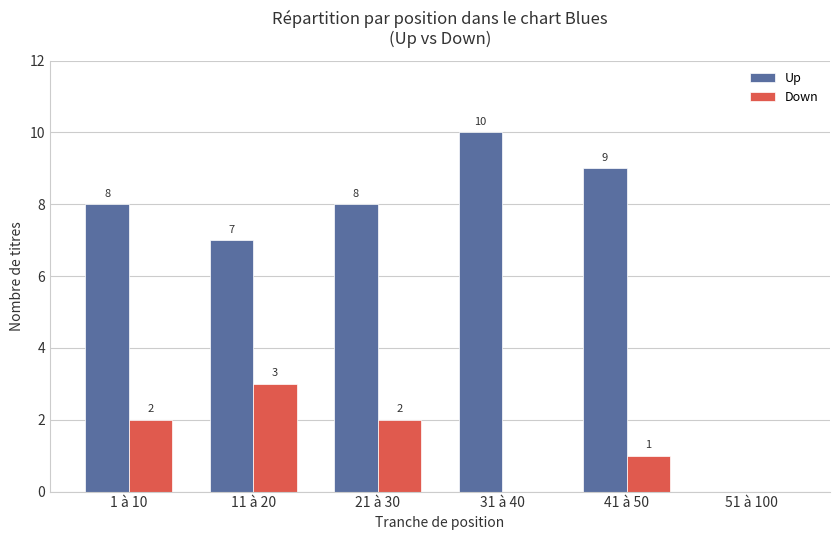

At which label is Down closest to 1?

41 à 50